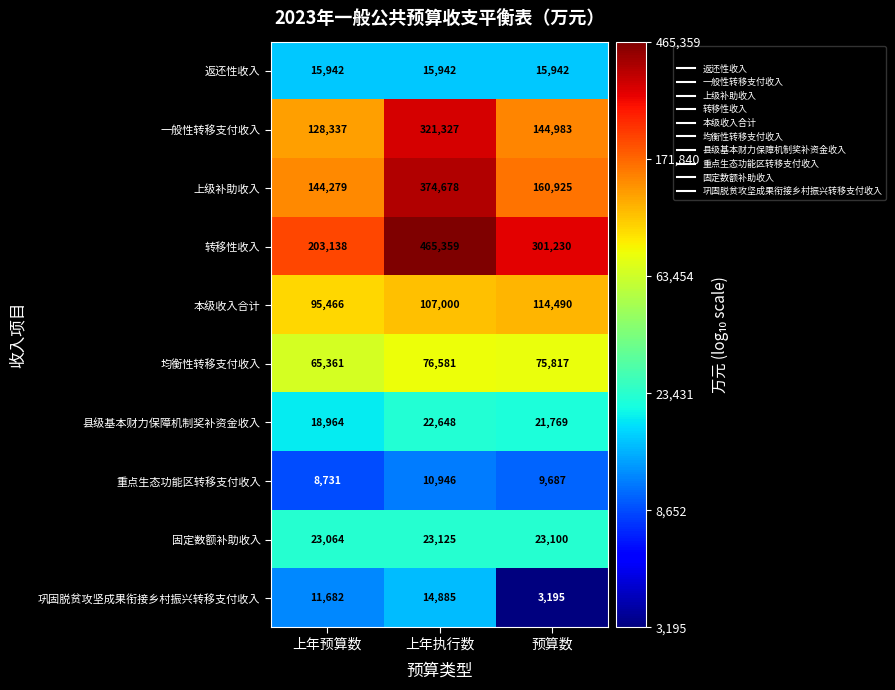

What is the sum of all 本级收入合计 values?

316956